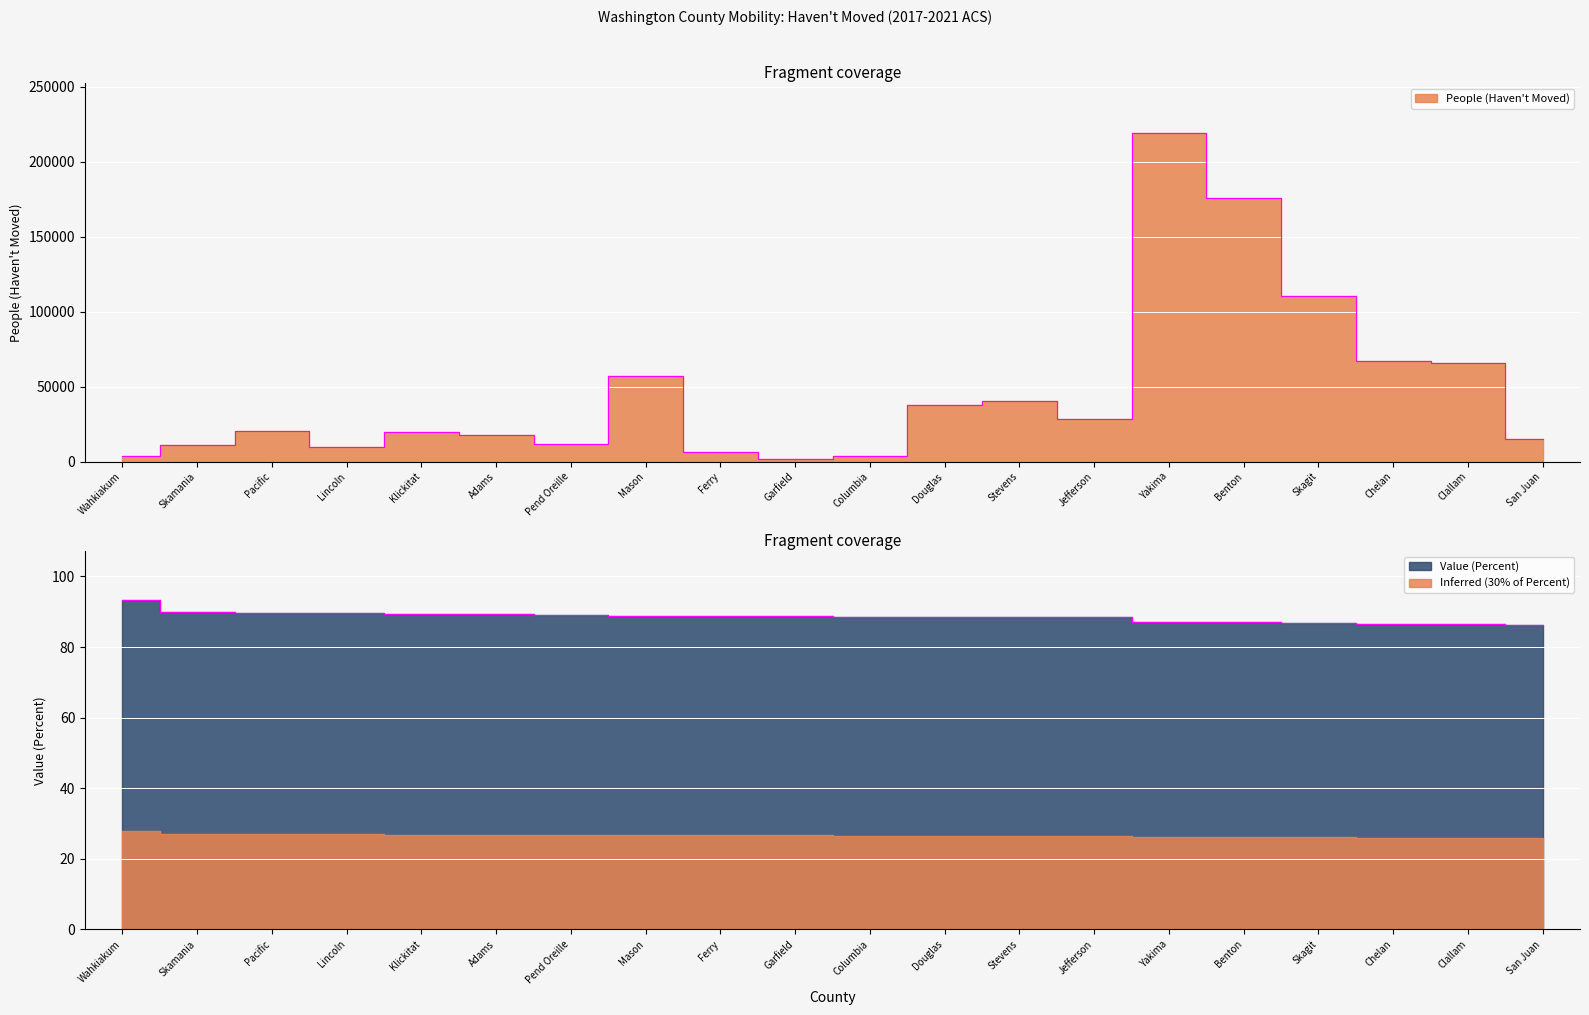

How many lines are shown in the chart?

2